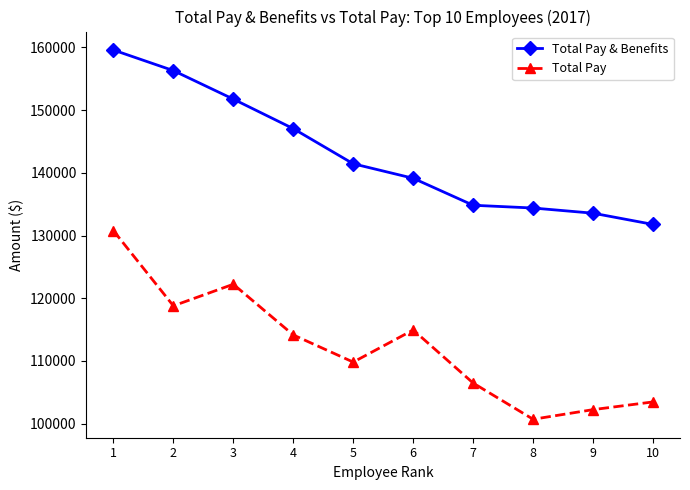

Which series has the largest range (max minus min)?

Total Pay